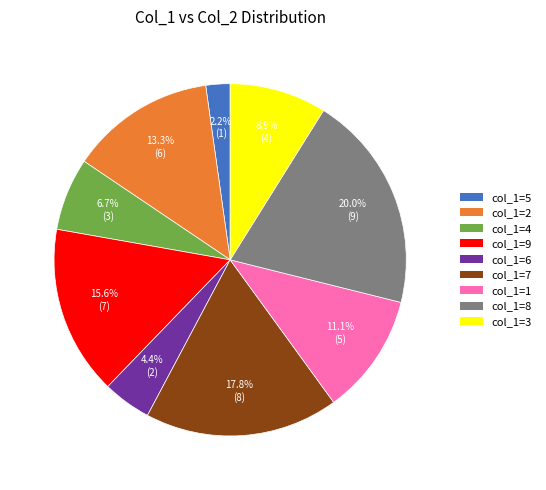

Which category has the smallest portion of the pie?

col_1=5